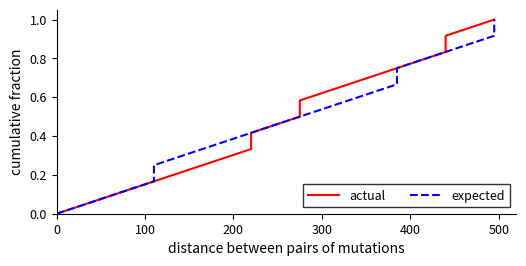

Is this an area chart (filled region under the line)?

No